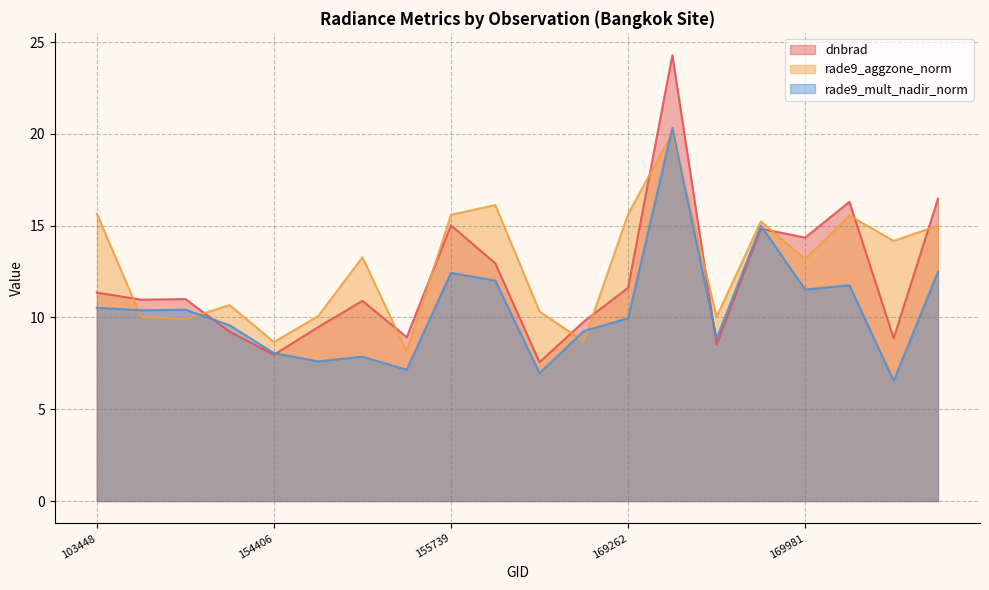

At how many categories does at least one series exceed 20?

1